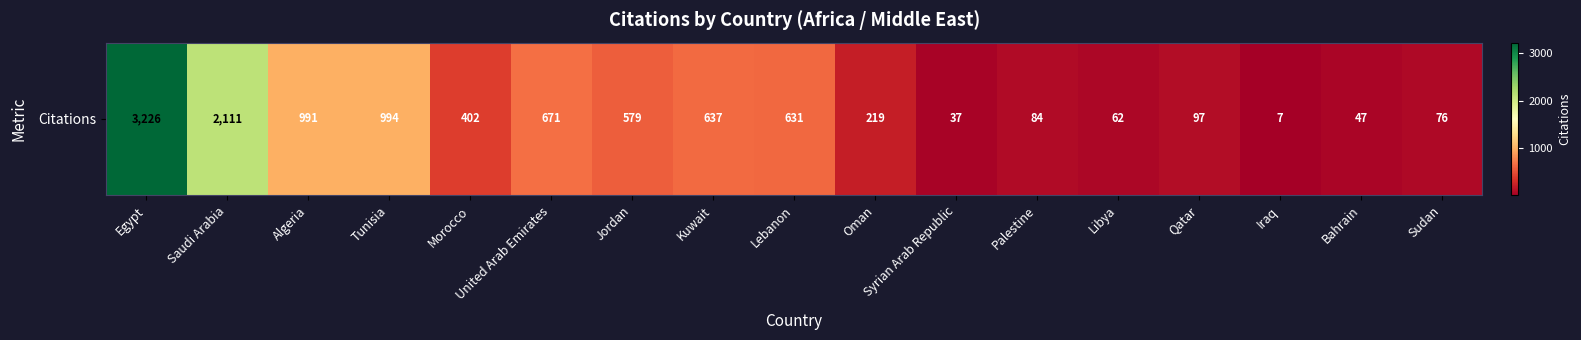

The value at Libya is 36. True or false?

False